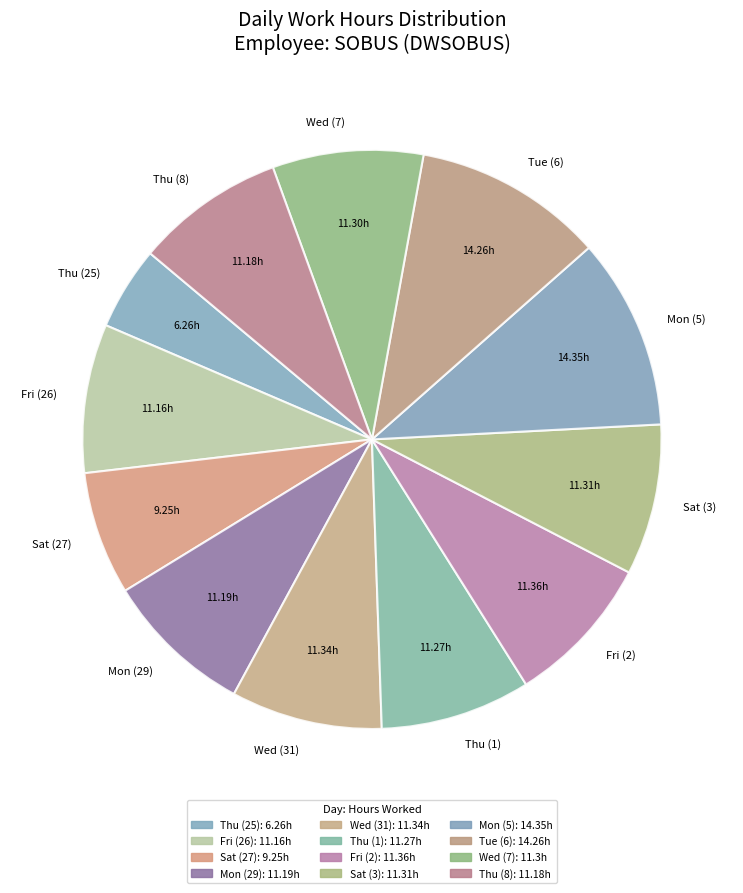

Do Thu (8) and Mon (29) together represent more than half of the pie?

No